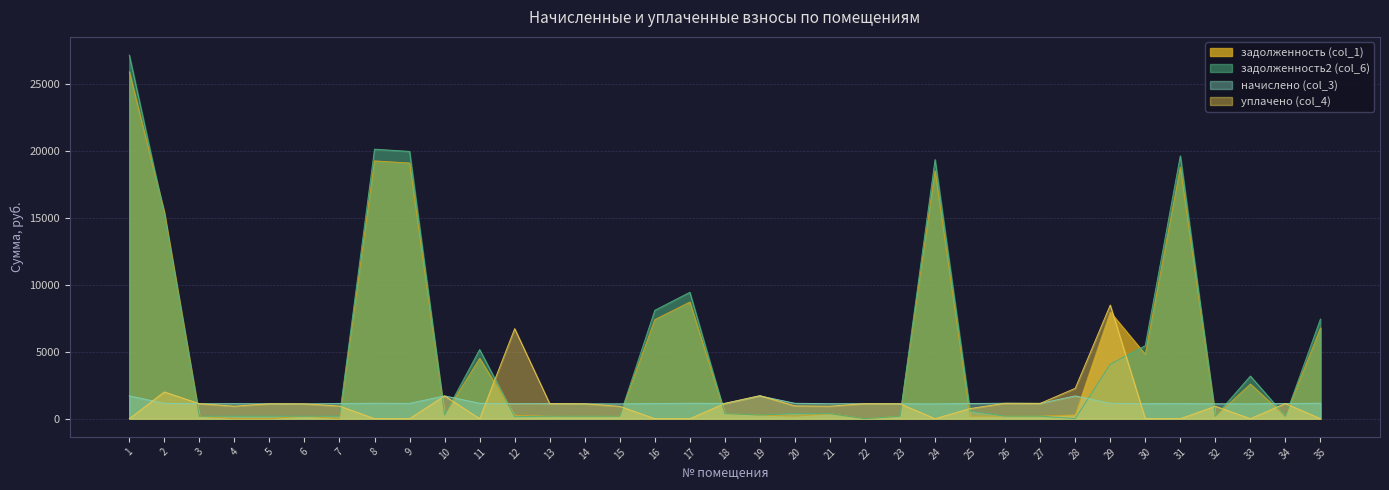

What is the difference between the second highest and minimum values in the задолженность2 (col_6) series?

20157.9